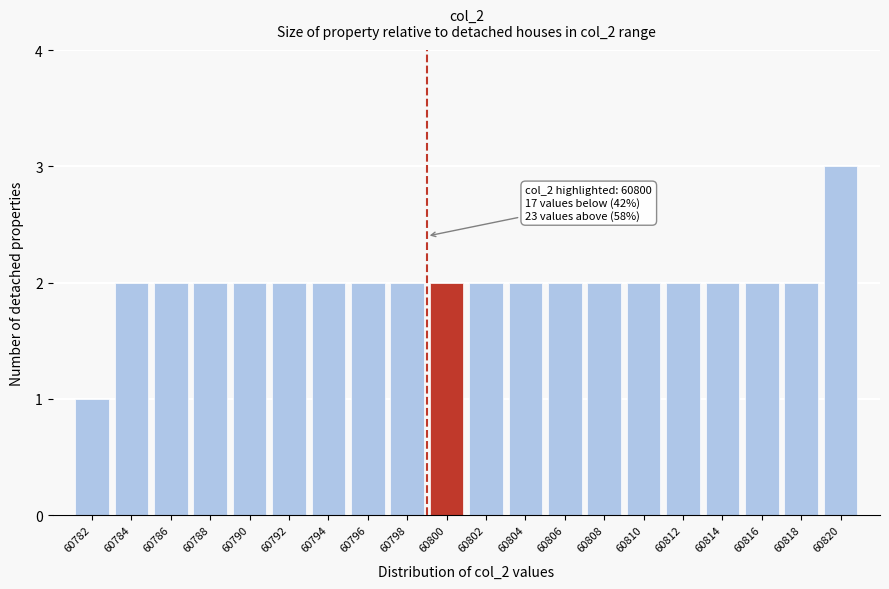

Reading left to right, transcribe all the data shown in this chart.

60782=1	60784=2	60786=2	60788=2	60790=2	60792=2	60794=2	60796=2	60798=2	60800=2	60802=2	60804=2	60806=2	60808=2	60810=2	60812=2	60814=2	60816=2	60818=2	60820=3